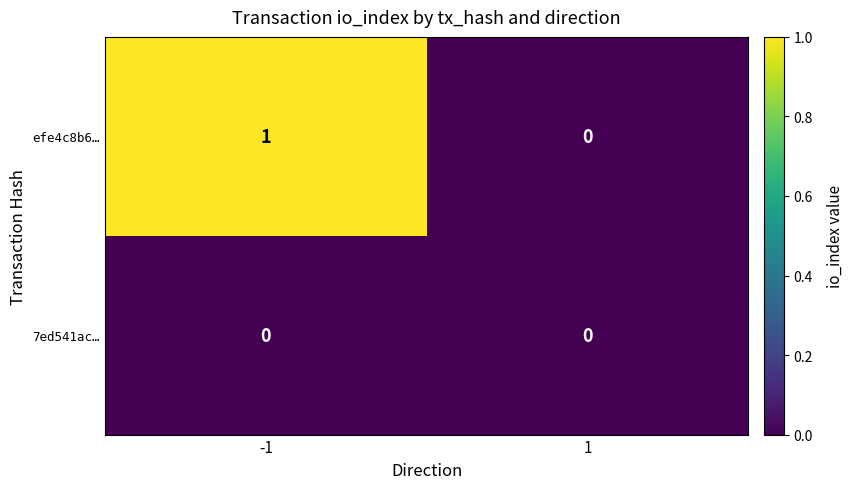

Rank the series by their maximum value, from lowest to highest.

7ed541ac…, efe4c8b6…